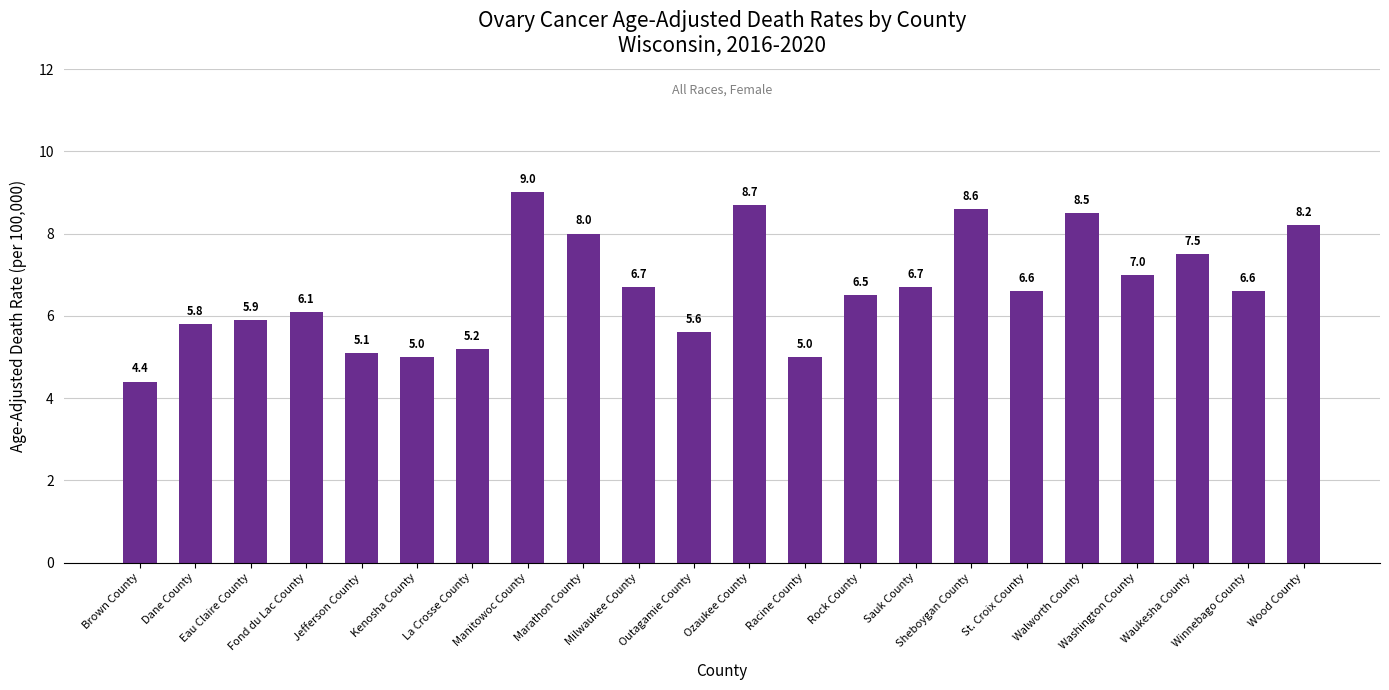

Where is the data nearest to the value 6?

Eau Claire County